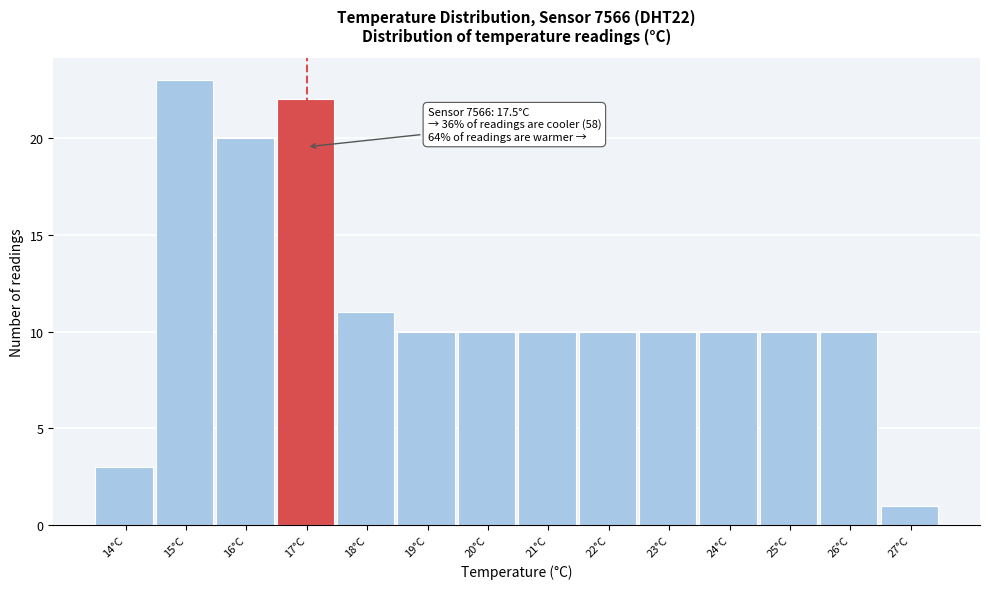

Reading left to right, what are all the values shown in this chart?

14°C=3	15°C=23	16°C=20	17°C=22	18°C=11	19°C=10	20°C=10	21°C=10	22°C=10	23°C=10	24°C=10	25°C=10	26°C=10	27°C=1